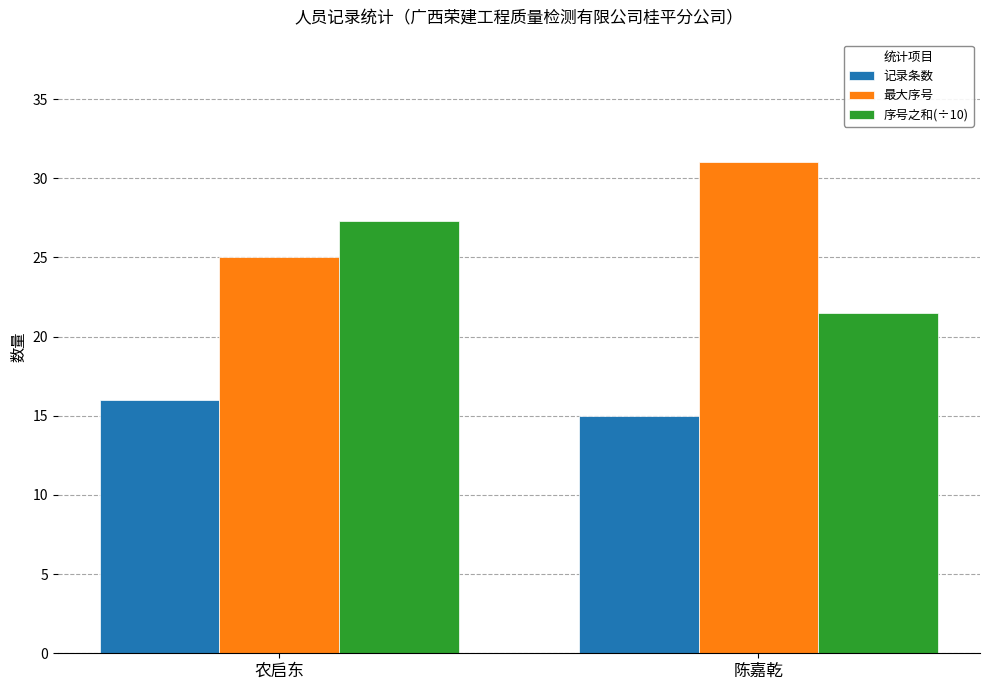

What is the label of the 1st bar from the right?

陈嘉乾